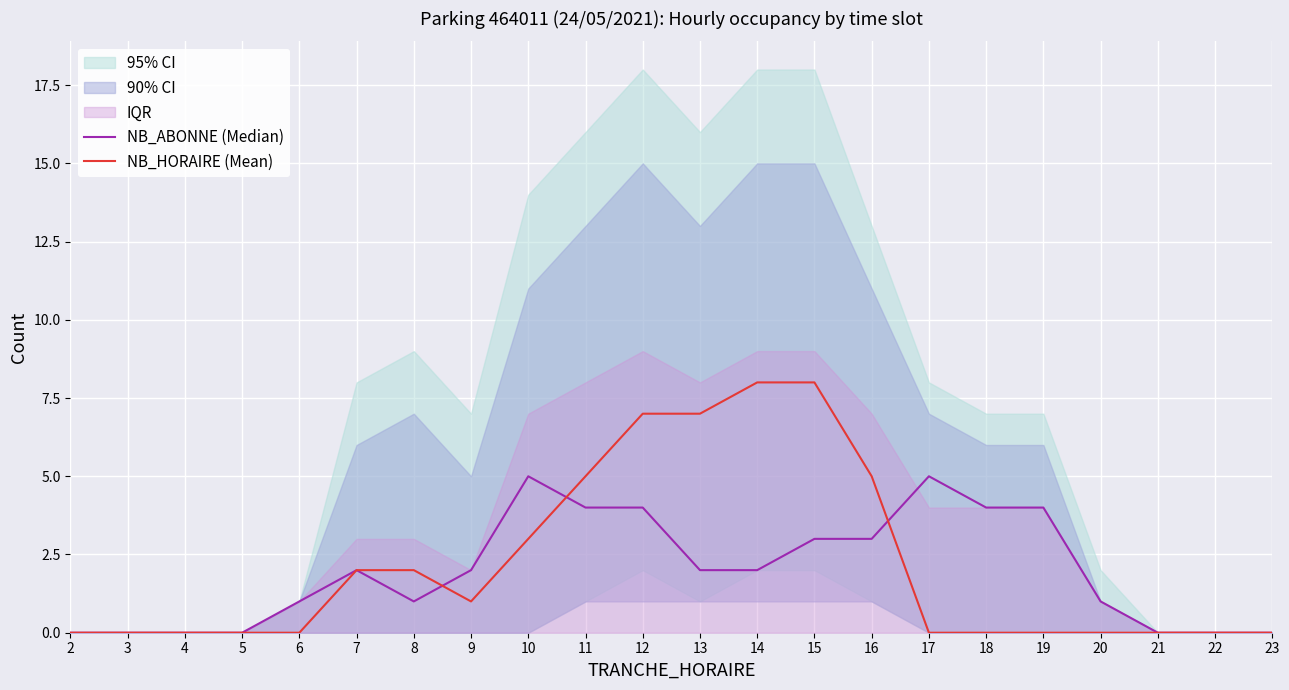

True or false: NB_ABONNE (Median) has a value of 0 at 3.

True